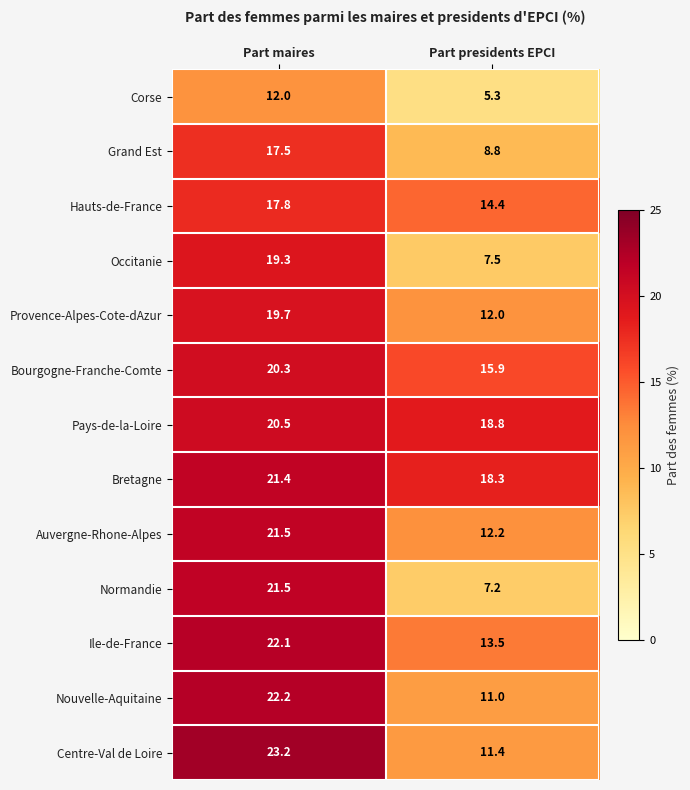

Where is Normandie nearest to the value 14?

Part presidents EPCI